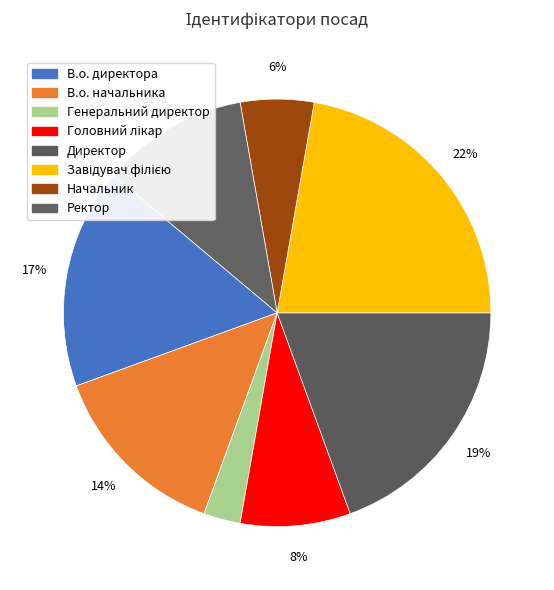

How many slices are in this pie chart?

8